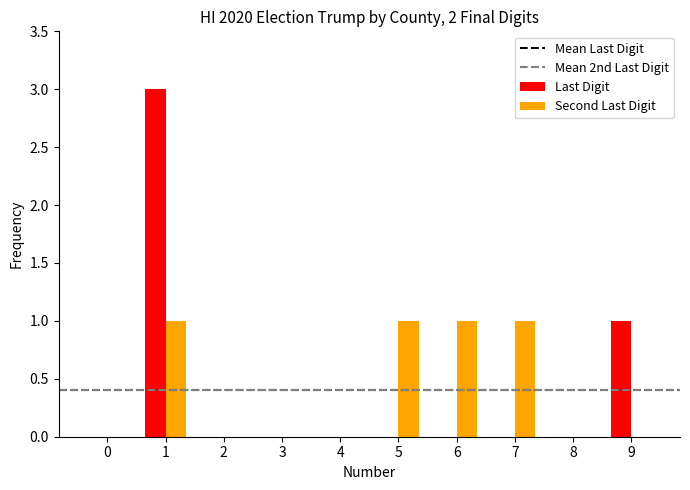

True or false: Last Digit has a value of 3 at 1.

True